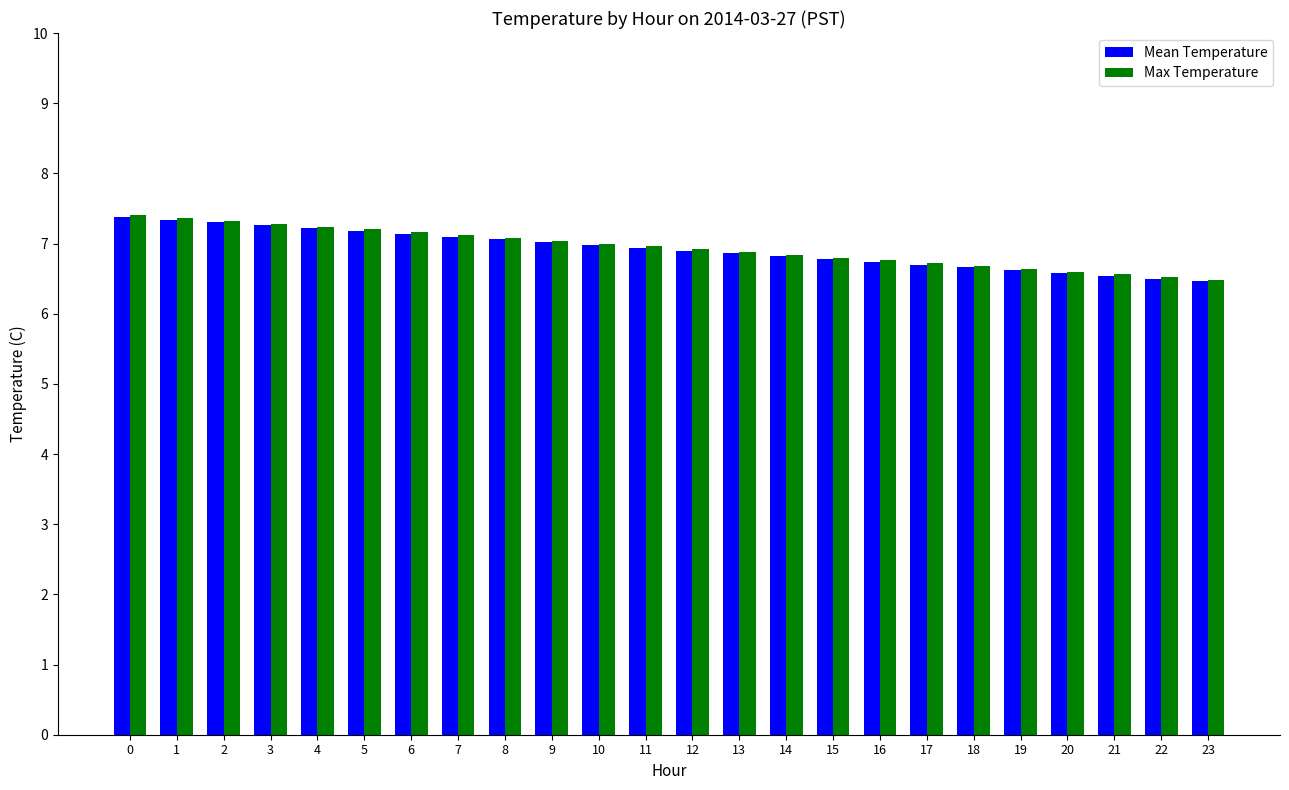

Reading right to left, list all the values displayed in this chart.

Mean Temperature: 23=6.5	22=6.5	21=6.5	20=6.6	19=6.6	18=6.7	17=6.7	16=6.7	15=6.8	14=6.8	13=6.9	12=6.9	11=6.9	10=7.0	9=7.0	8=7.1	7=7.1	6=7.1	5=7.2	4=7.2	3=7.3	2=7.3	1=7.3	0=7.4
Max Temperature: 23=6.5	22=6.5	21=6.6	20=6.6	19=6.6	18=6.7	17=6.7	16=6.8	15=6.8	14=6.8	13=6.9	12=6.9	11=7.0	10=7.0	9=7.0	8=7.1	7=7.1	6=7.2	5=7.2	4=7.2	3=7.3	2=7.3	1=7.4	0=7.4